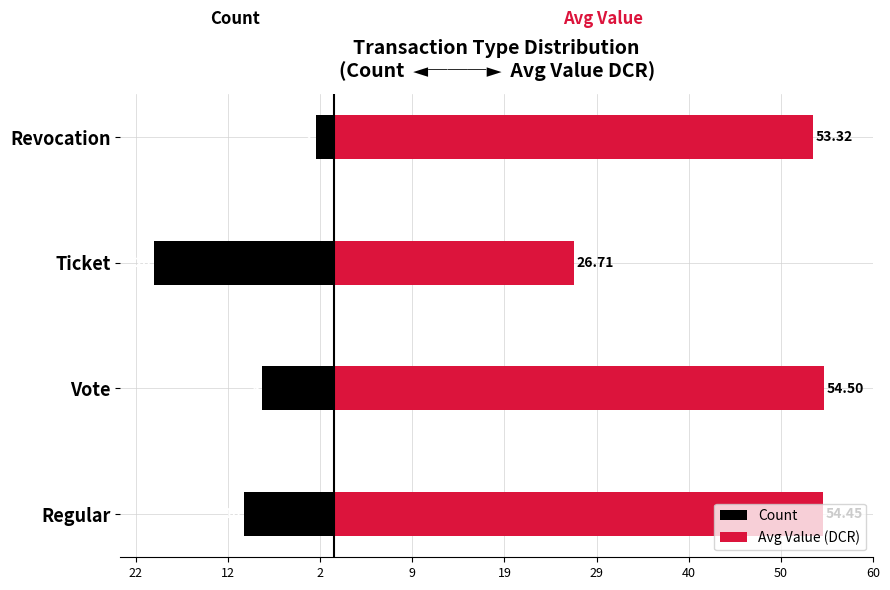

What is the highest value of the Avg Value (DCR) series?

54.5